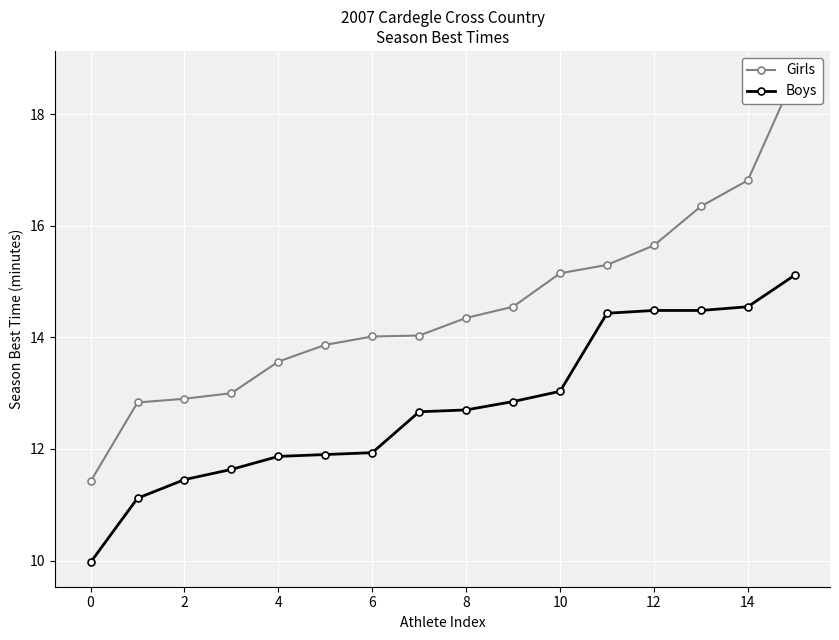

Which series changed the most between 2 and 13?

Girls